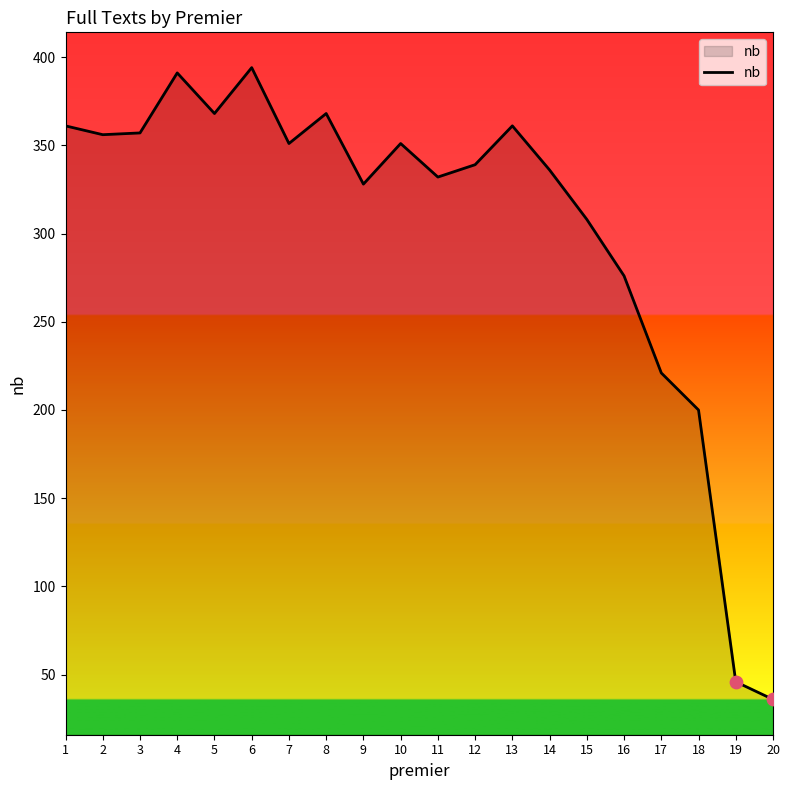

Approximately how many times larger is the value at 17 compared to 4?

0.6